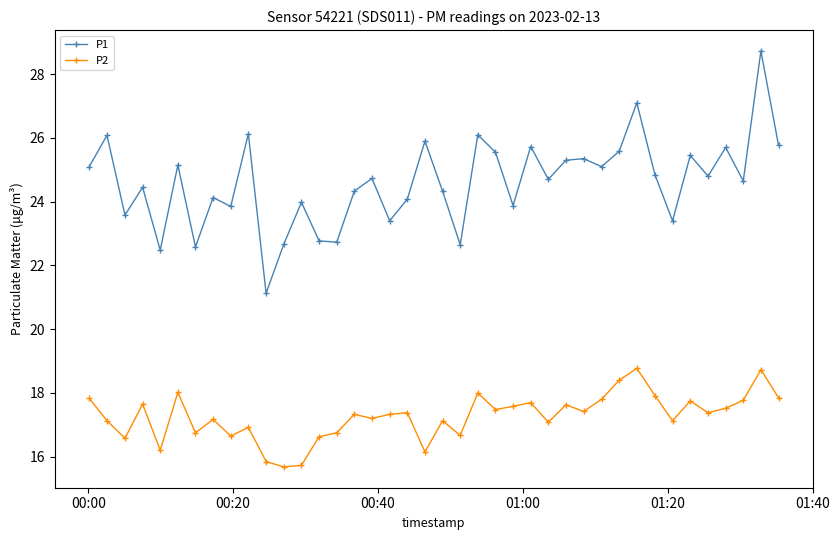

What is the minimum value shown in the chart?

15.7